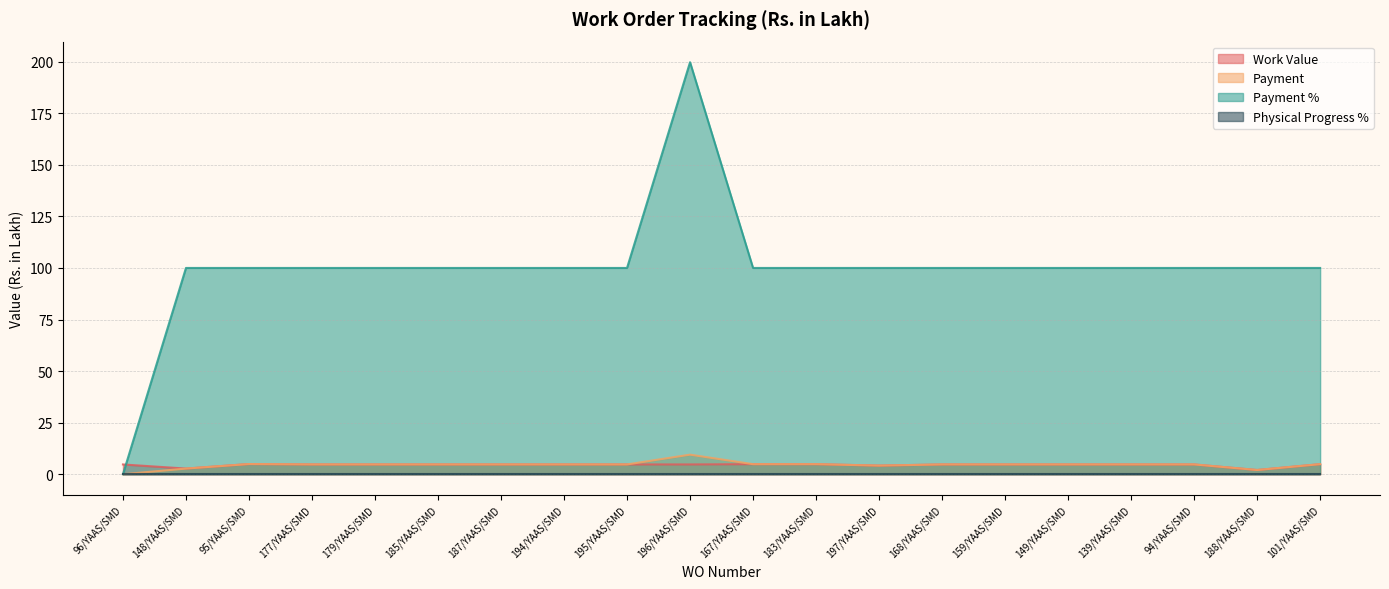

How many positive values does the Payment series have?

19